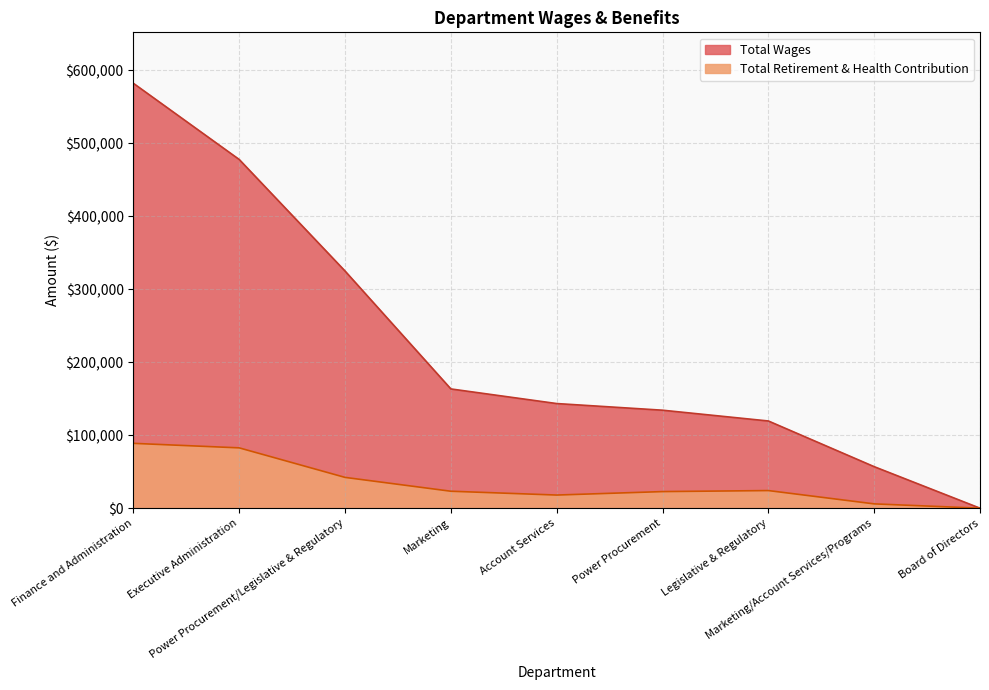

At how many categories does at least one series exceed 490797?

1